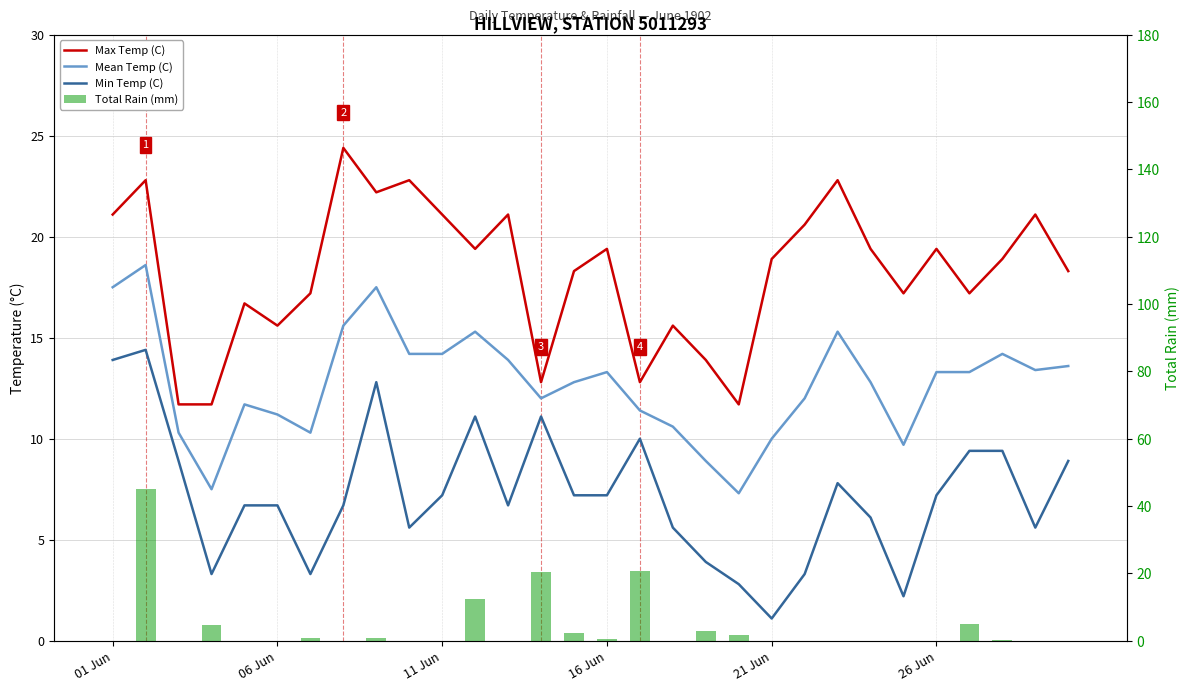

How many categories are shown in the chart?

30